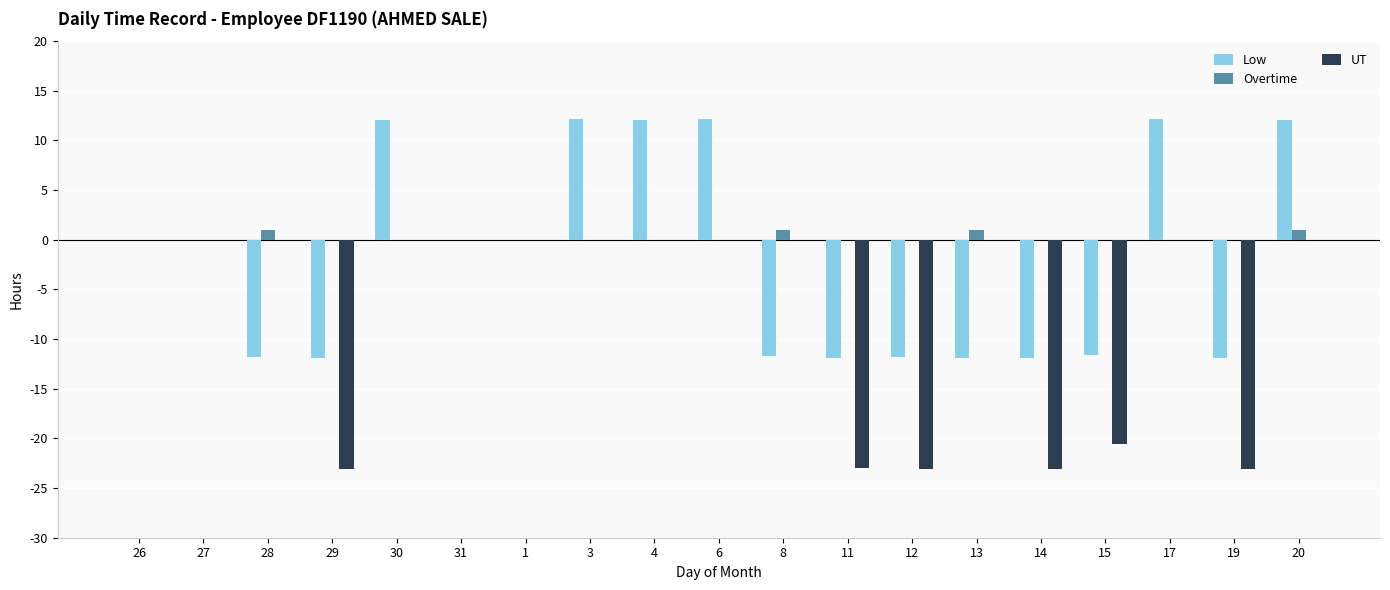

At which label is UT closest to -11?

15